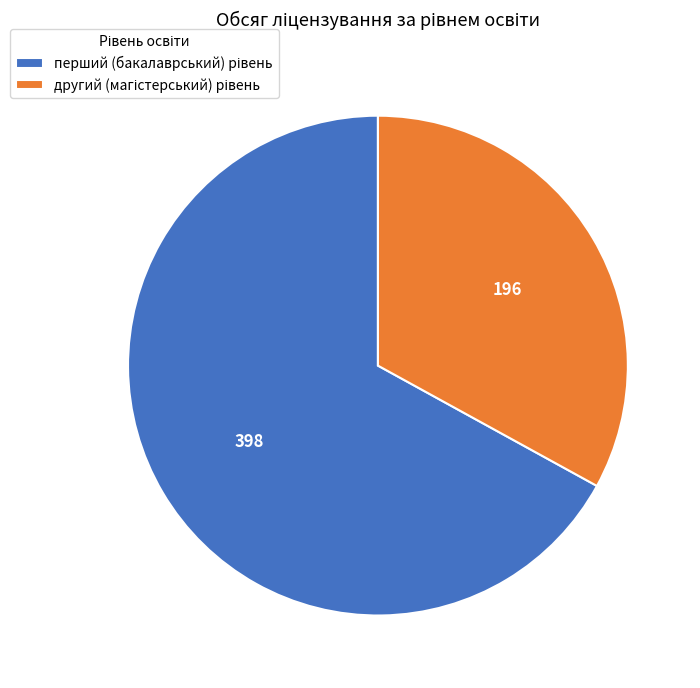

How many slices are in this pie chart?

2